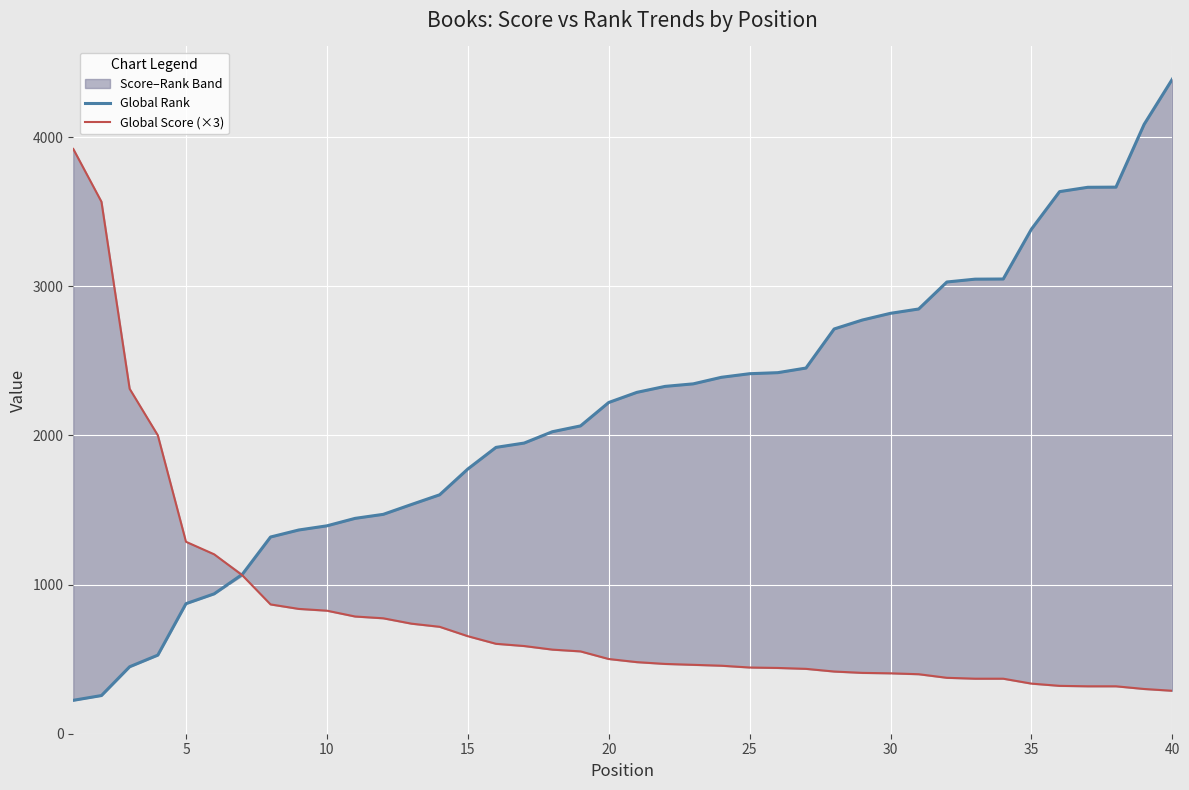

At how many categories does at least one series exceed 2916?

11